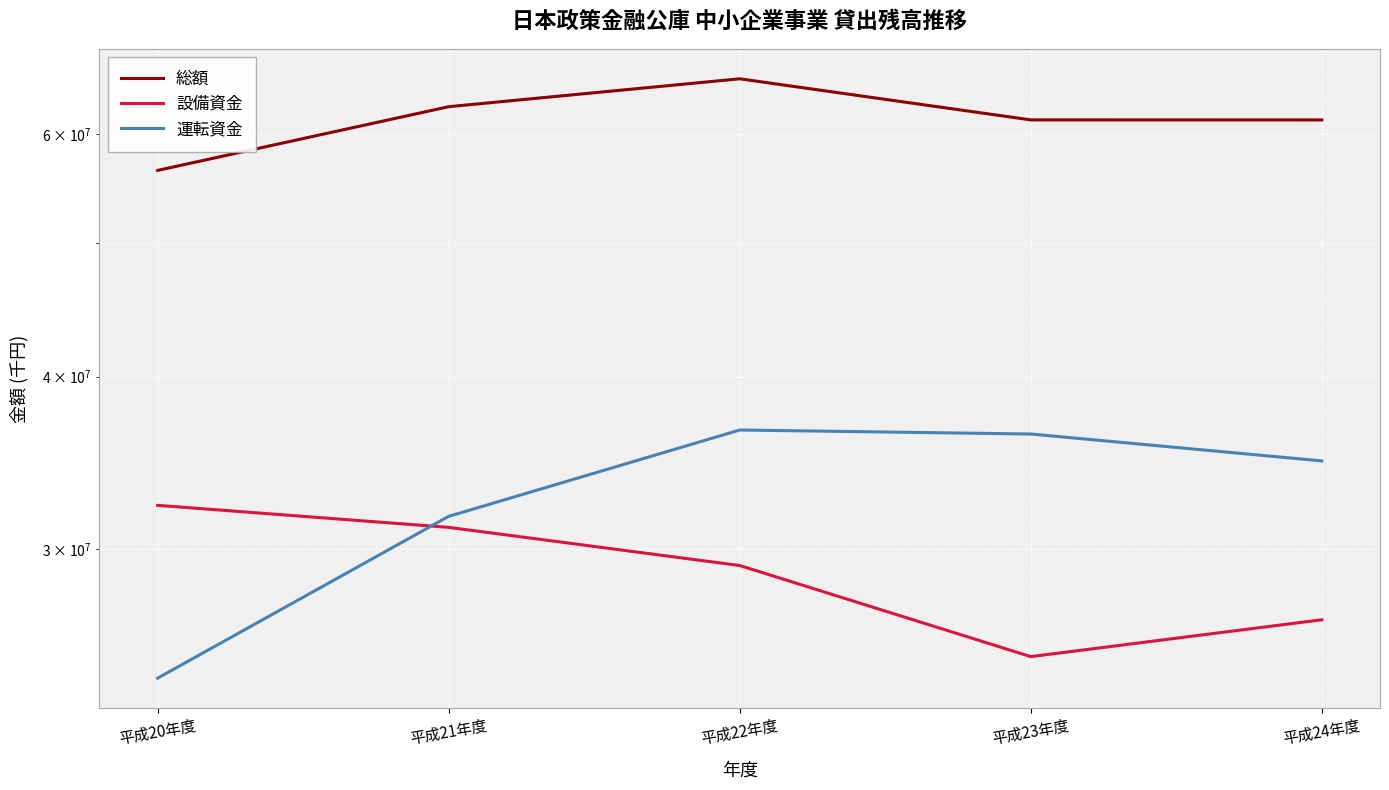

Reading left to right, extract all data points from this chart.

総額: 56448209	62783123	65776396	61415099	61410462
設備資金: 32268074	31103469	29183535	25065786	26656034
運転資金: 24180135	31679654	36592861	36349313	34754428